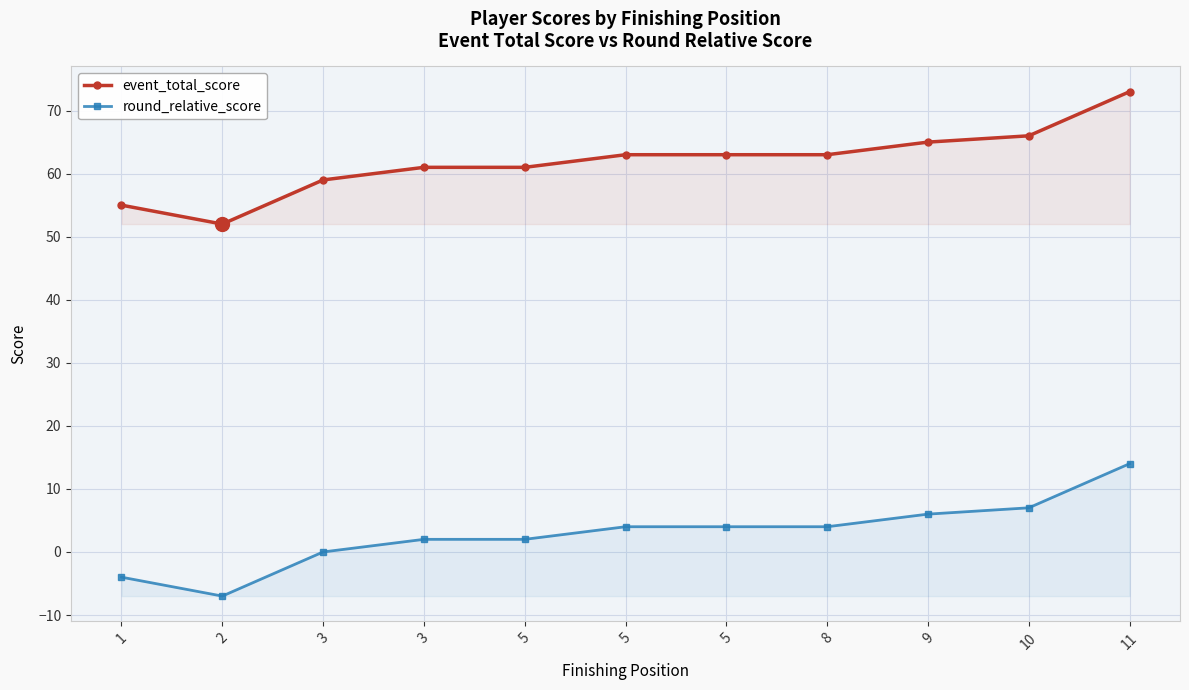

What is the highest value of the round_relative_score series?

14